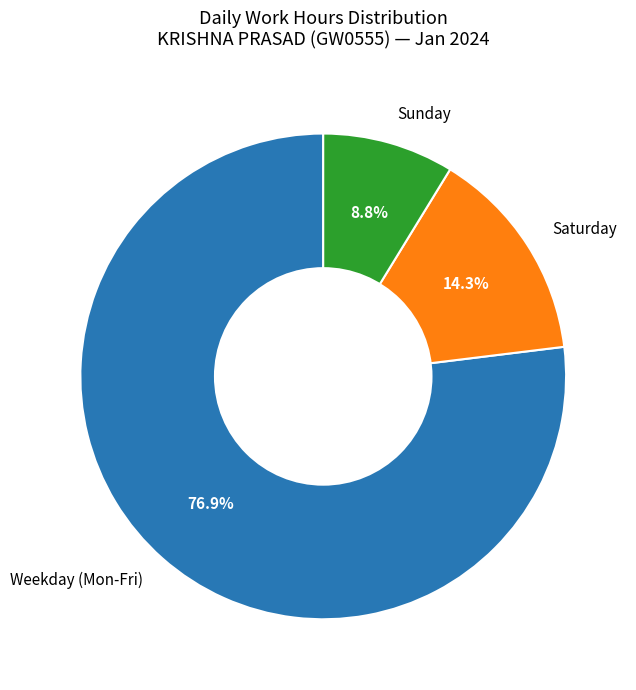

What is the total percentage of Weekday (Mon-Fri) and Sunday?

85.7%